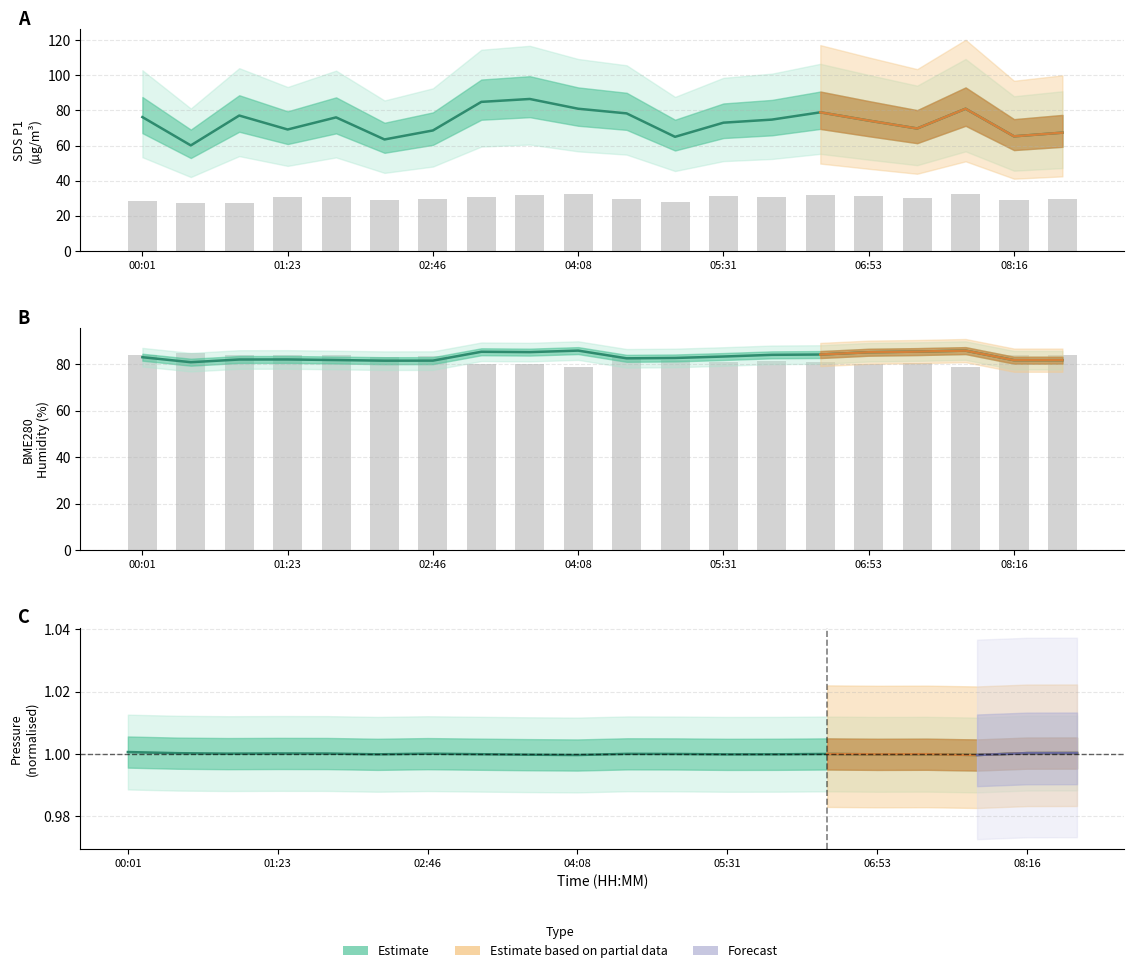

What is the sum of the SDS_P1 values at 11 and BME280_humidity?

142.1